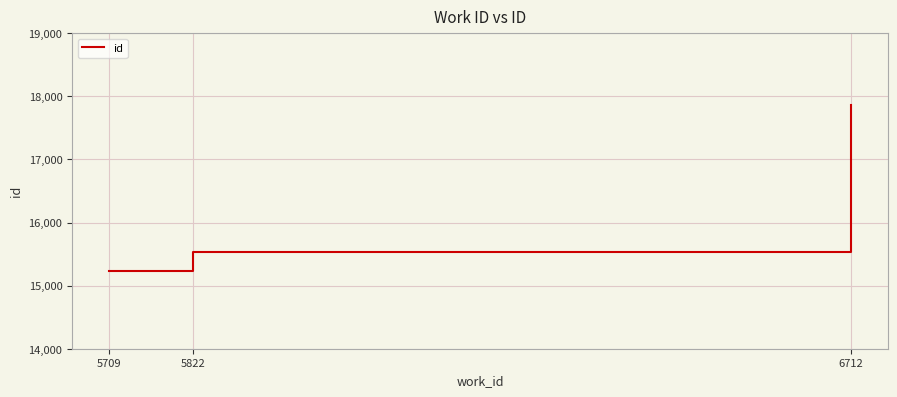

What is the difference between the values at 5709 and 5822?

303